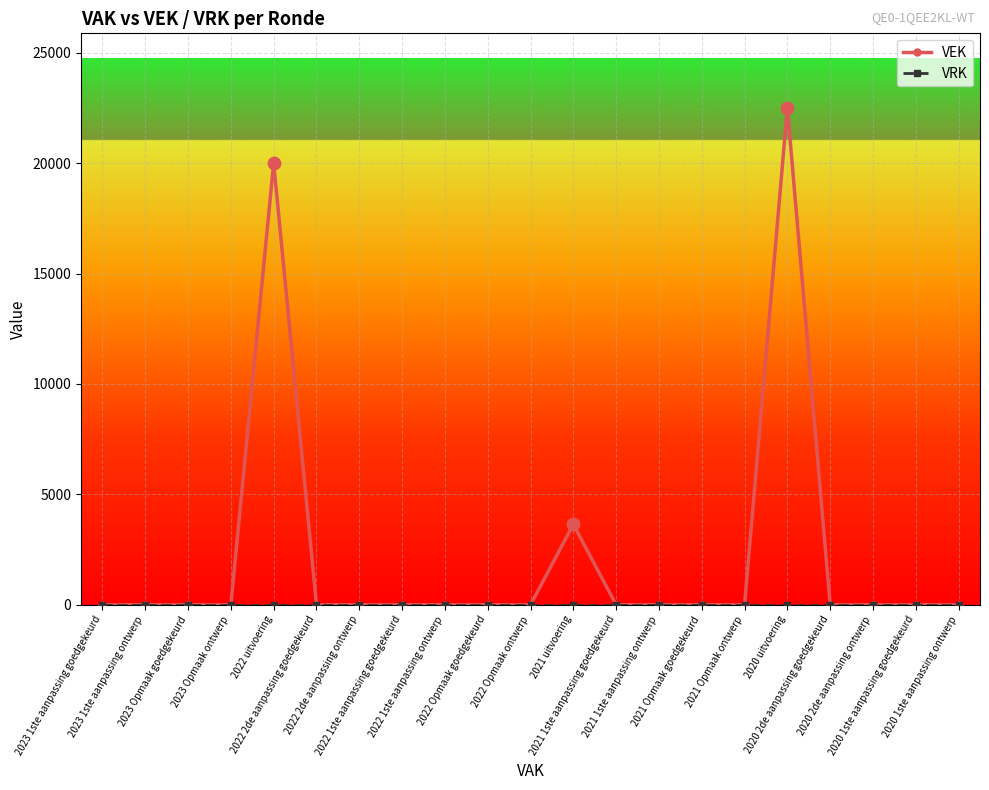

Which series has the largest range (max minus min)?

VEK